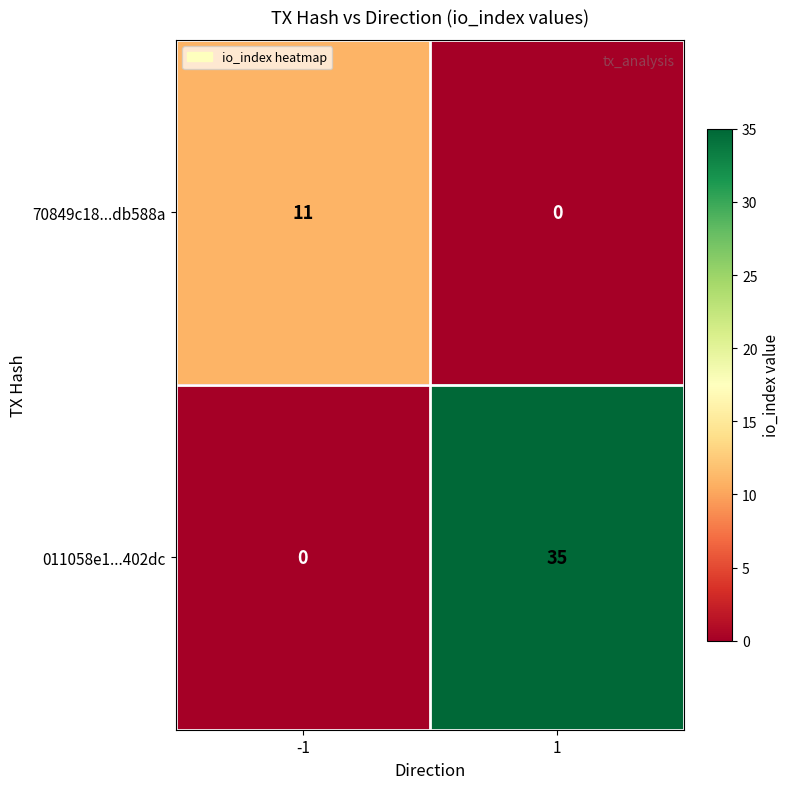

What is the spread (max minus min) of values at 1?

35